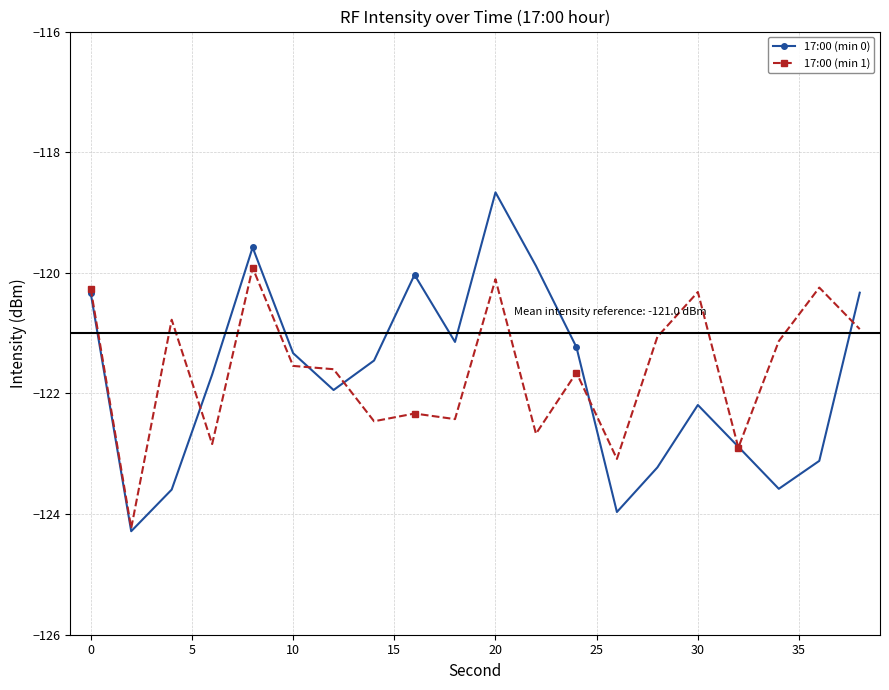

In 17:00 (min 0), how many points are higher than both neighbors (excluding endpoints)?

4